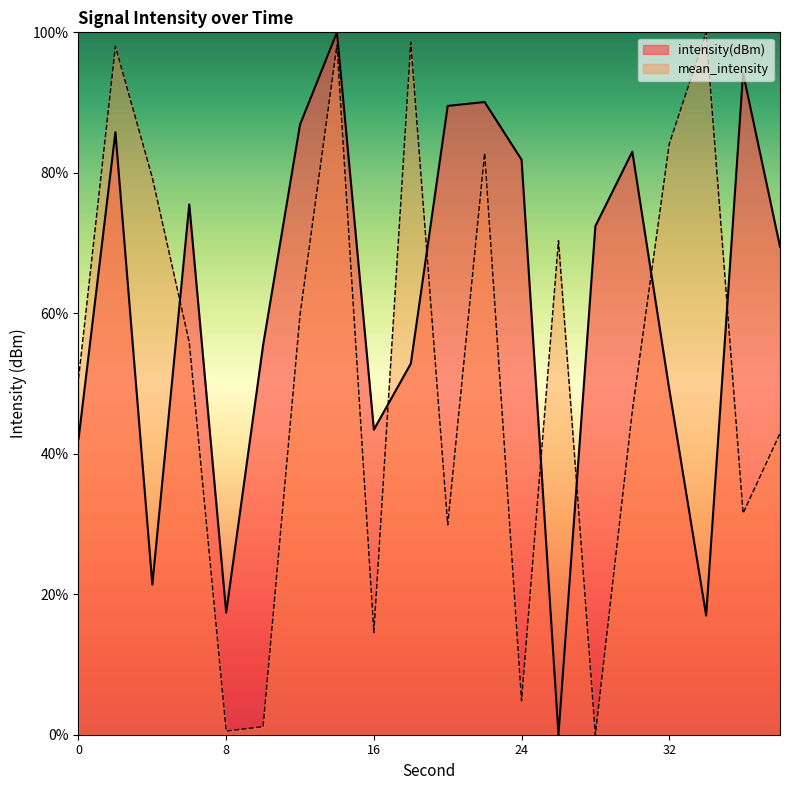

How many values in the mean_intensity series exceed 55?

10